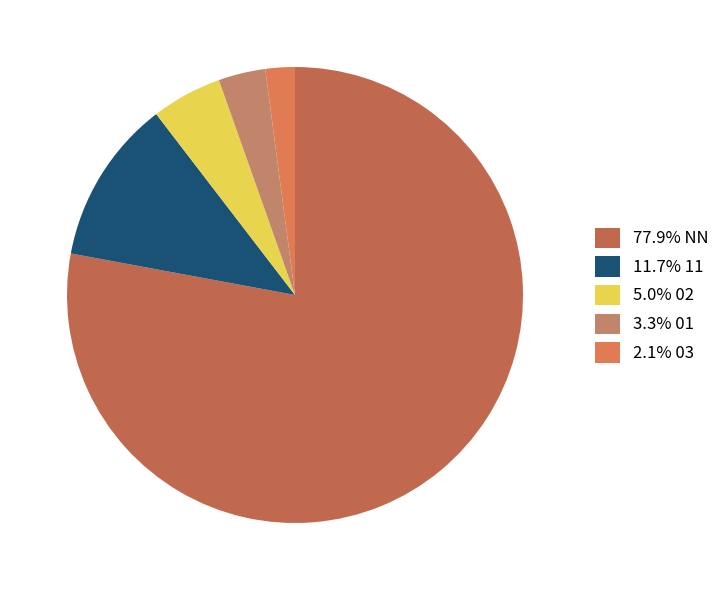

How many segments does this pie chart have?

5